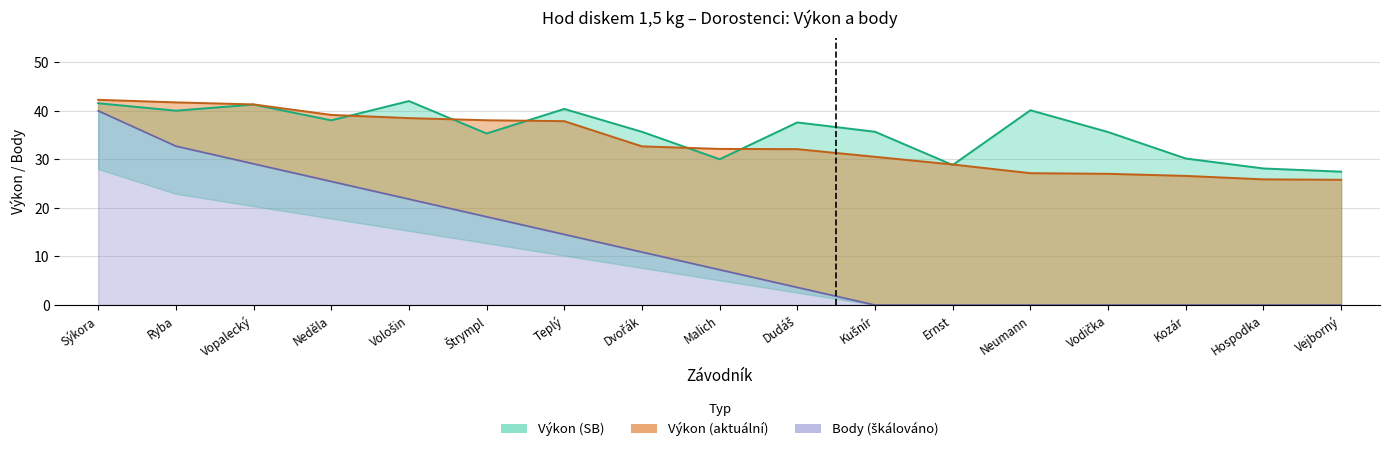

True or false: Výkon (SB) has a value of 62.5 at Vodička.

False